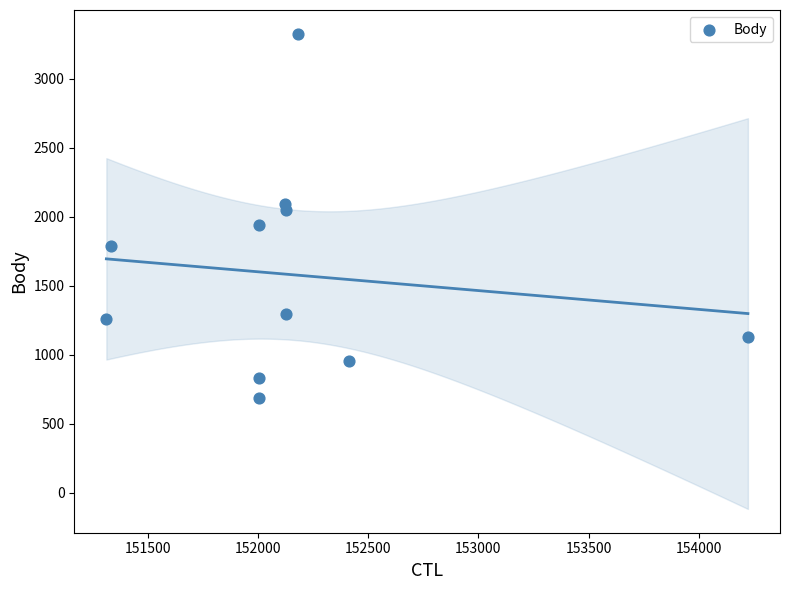

What is the range of Y values (max minus min)?

2637